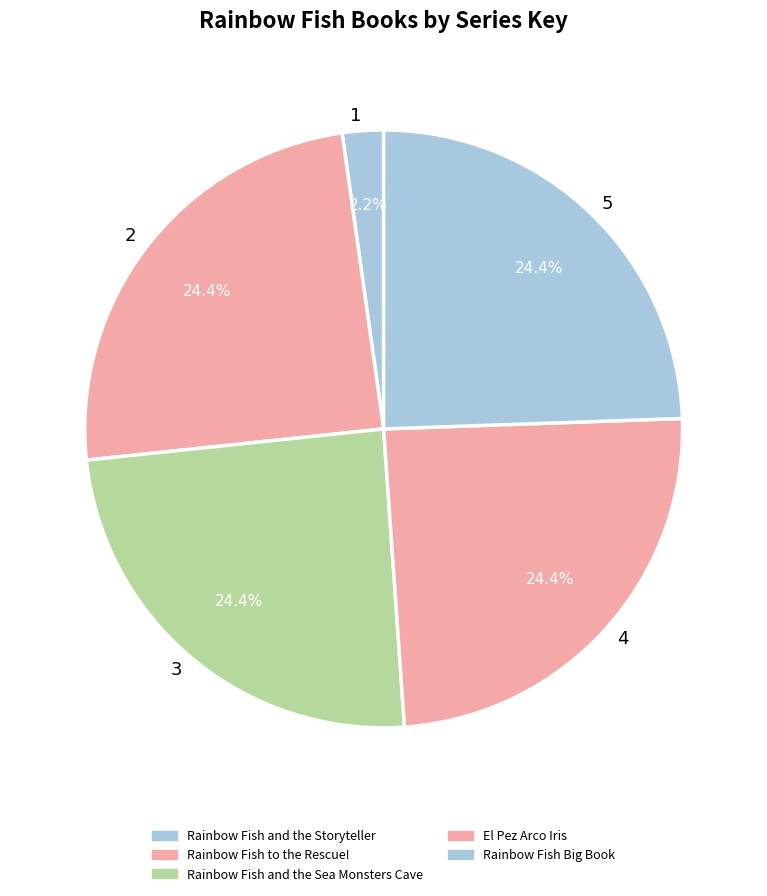

To the nearest percent, what is the average slice percentage?

20%